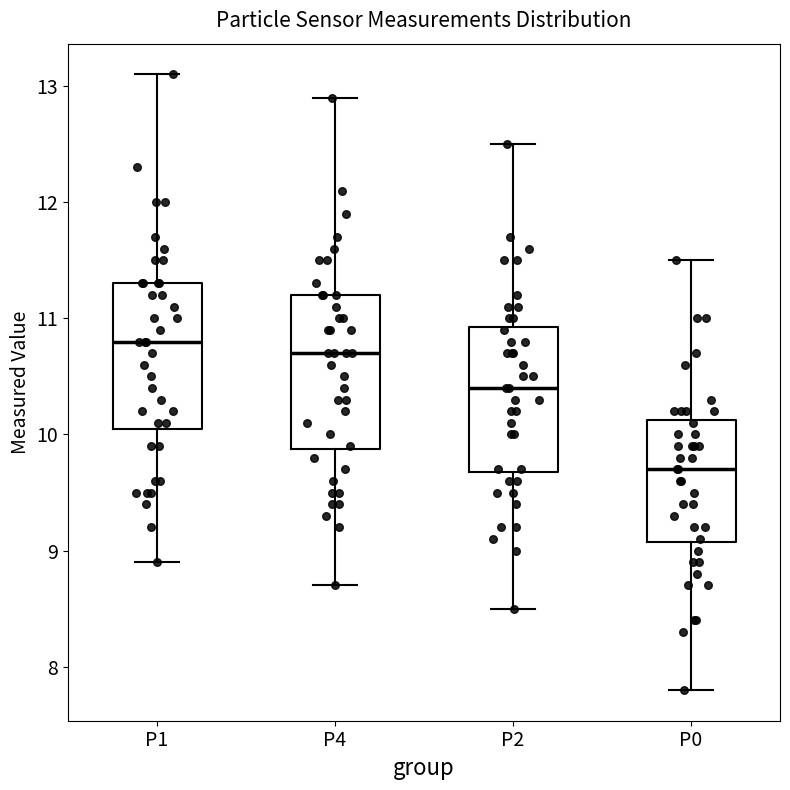

Which box has the lowest median line?

P0